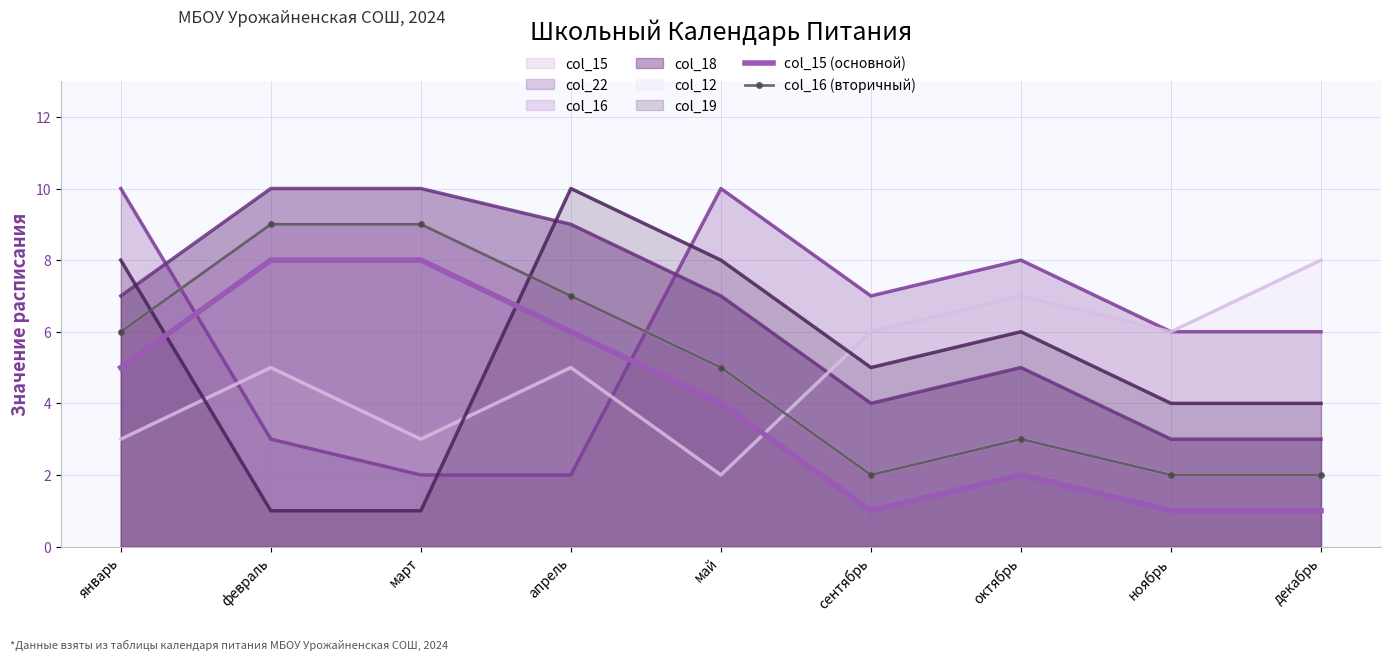

Reading left to right, extract all data points from this chart.

col_15 (основной): январь=5	февраль=8	март=8	апрель=6	май=4	сентябрь=1	октябрь=2	ноябрь=1	декабрь=1
col_16 (вторичный): январь=6	февраль=9	март=9	апрель=7	май=5	сентябрь=2	октябрь=3	ноябрь=2	декабрь=2